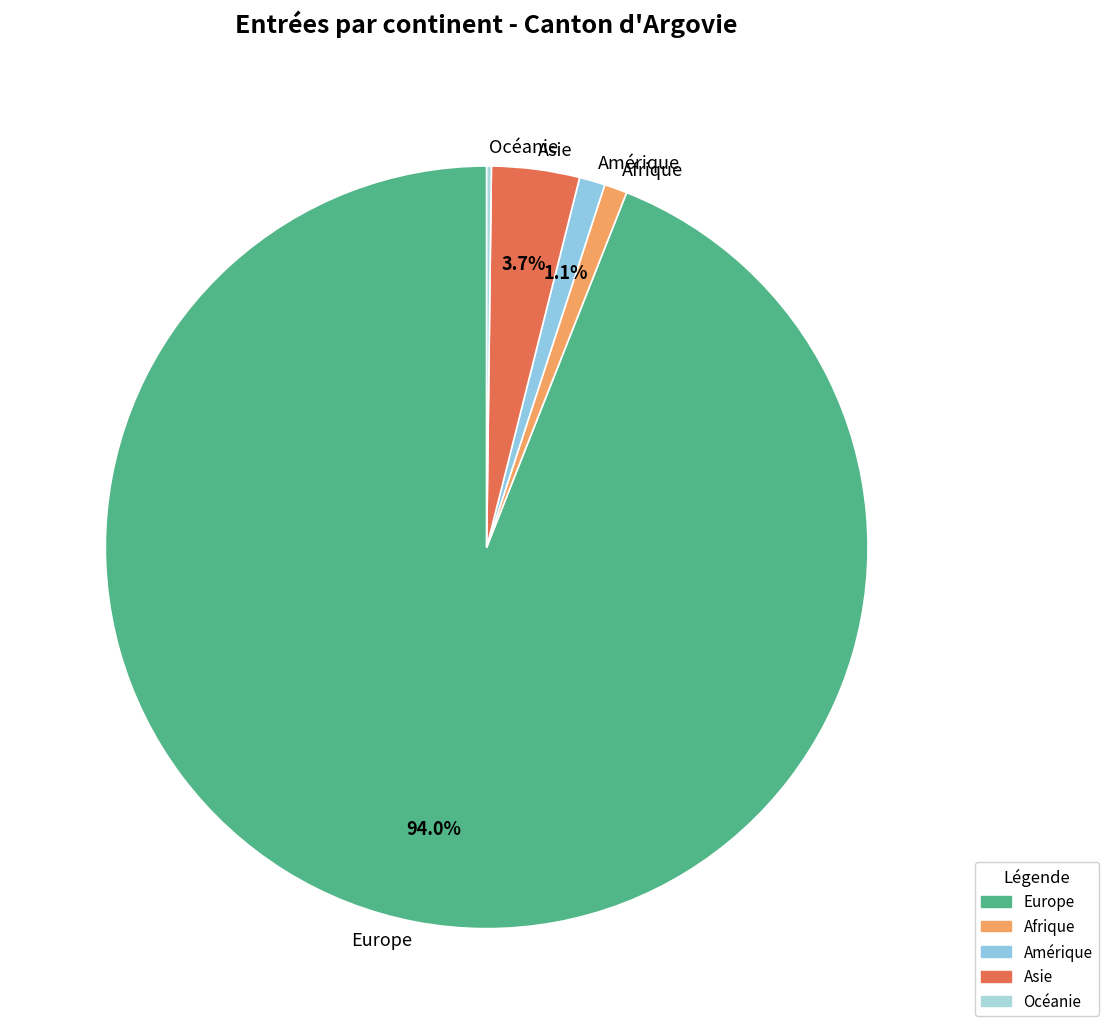

Which category has the biggest portion of the pie?

Europe